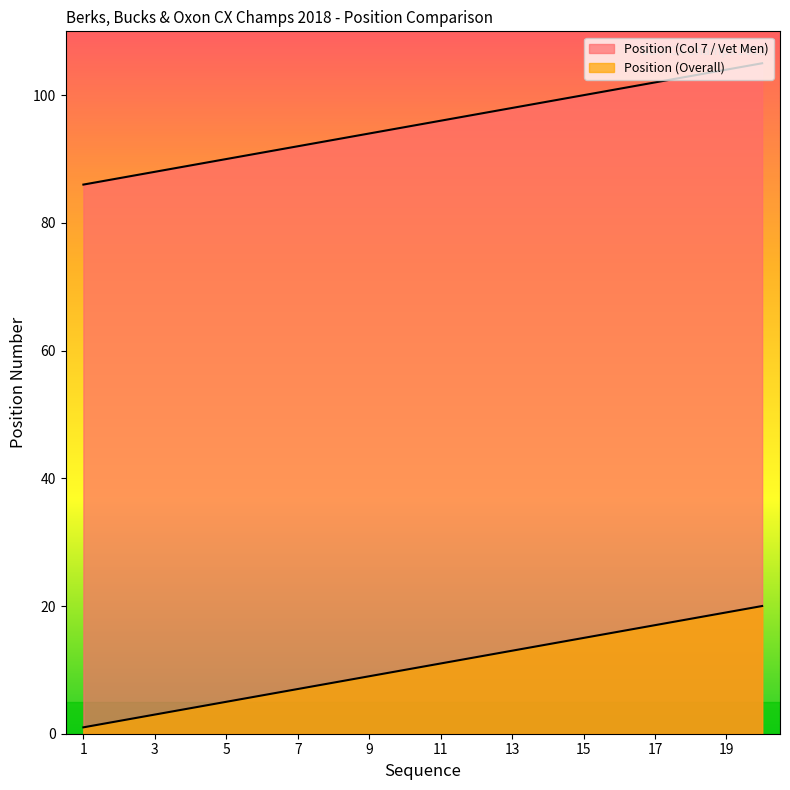

The Position (Col 7 / Vet Men) series shows 99 at 14. True or false?

True